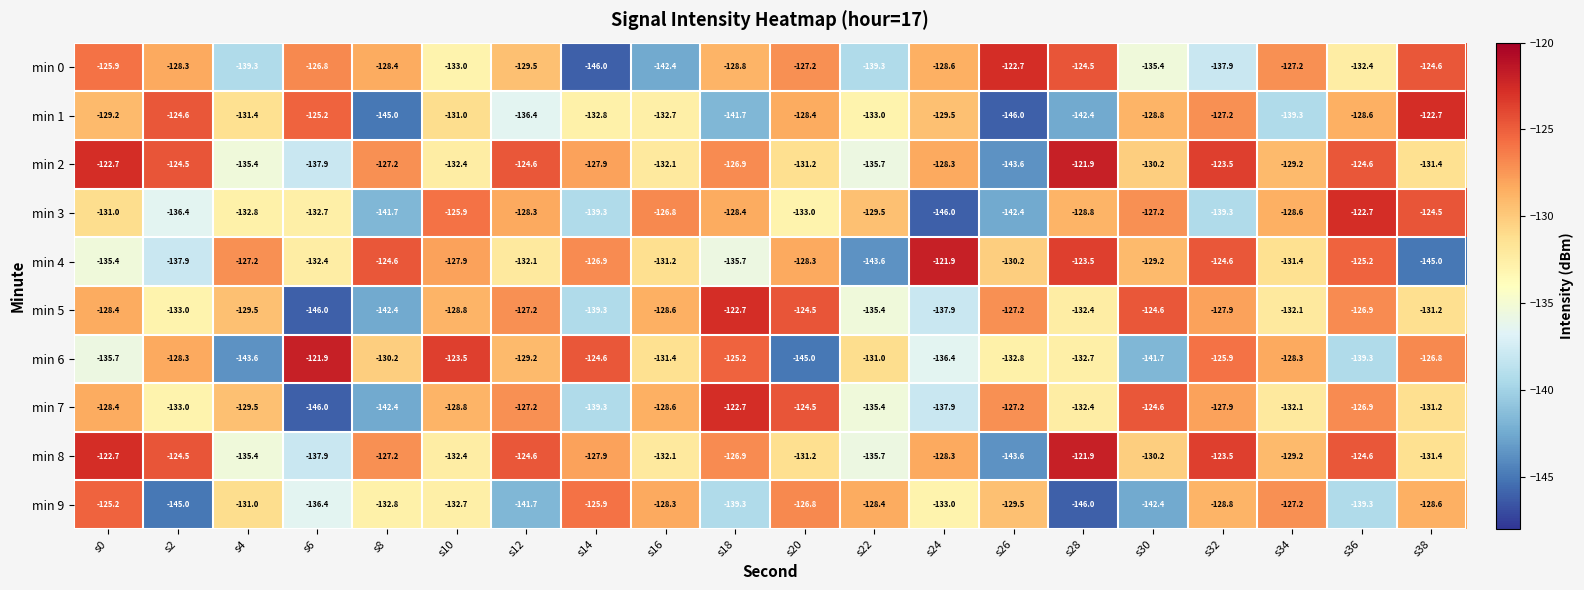

At which label is min 3 closest to -134?

s20